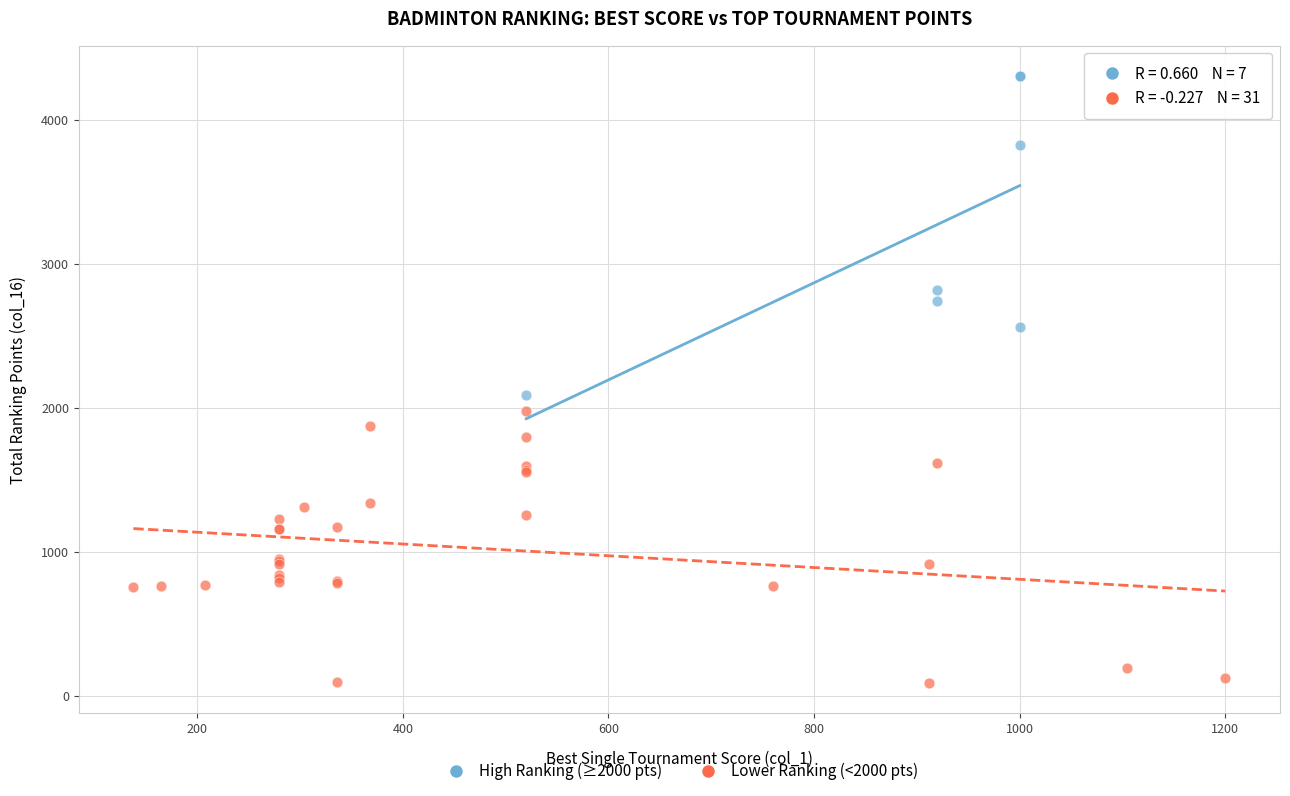

What are all the series names shown in the legend?

High Ranking (≥2000 pts), Lower Ranking (<2000 pts)